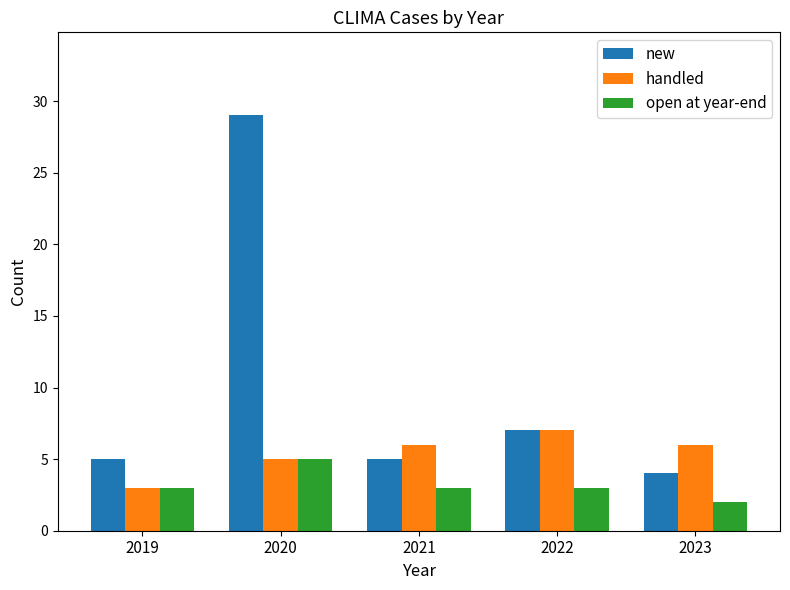

What is the spread (max minus min) of values at 2023?

4